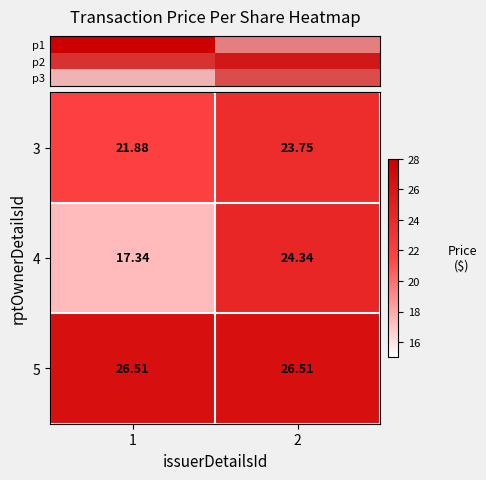

Is the value of 4 at 2 greater than the value of 3 at 2?

Yes